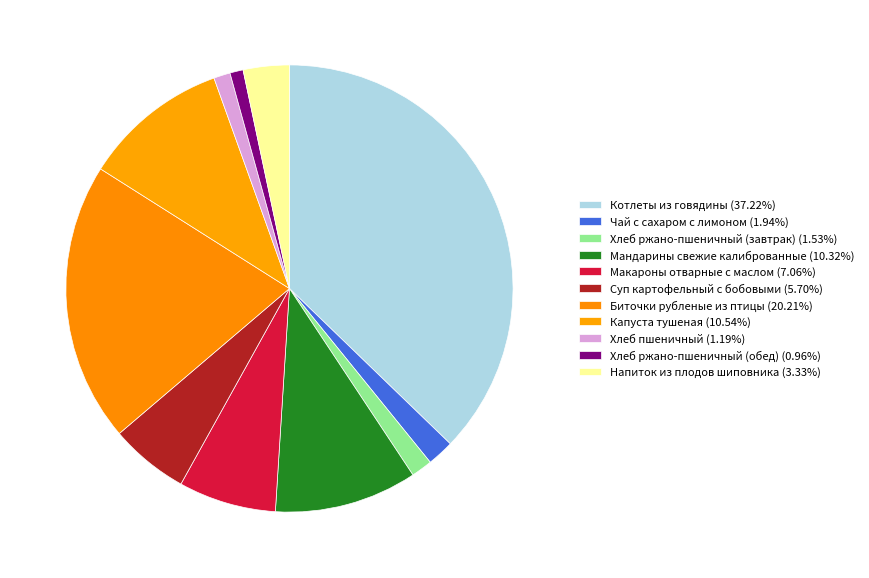

The Хлеб ржано-пшеничный (обед) slice represents 13% of the pie. True or false?

False